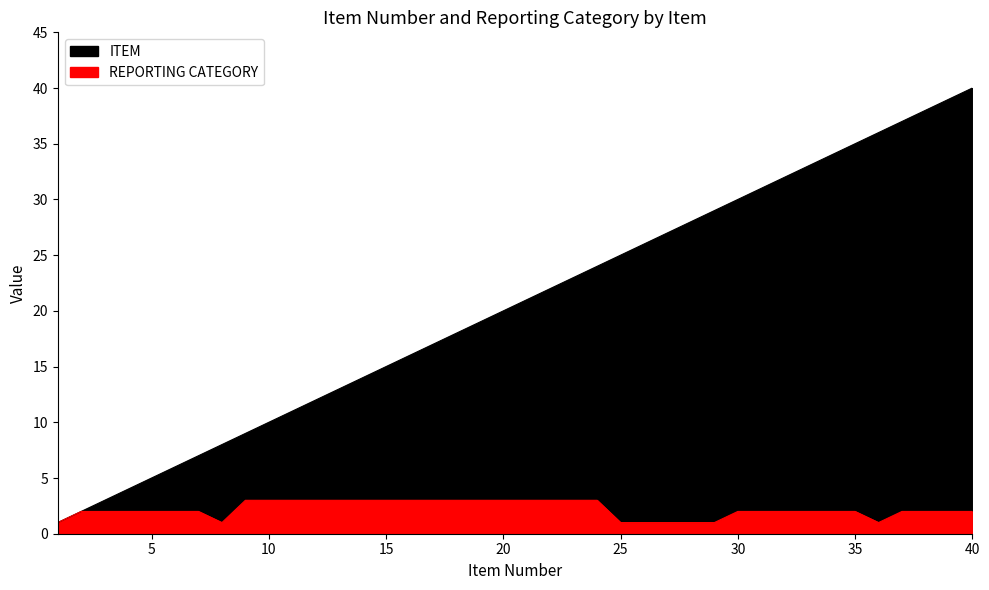

Reading left to right, list all the values displayed in this chart.

ITEM: 1	2	3	4	5	6	7	8	9	10	11	12	13	14	15	16	17	18	19	20	21	22	23	24	25	26	27	28	29	30	31	32	33	34	35	36	37	38	39	40
REPORTING CATEGORY: 1	2	2	2	2	2	2	1	3	3	3	3	3	3	3	3	3	3	3	3	3	3	3	3	1	1	1	1	1	2	2	2	2	2	2	1	2	2	2	2